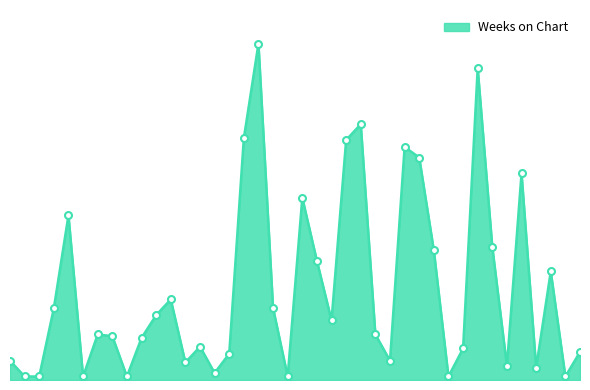

Is this an area chart (filled region under the line)?

Yes